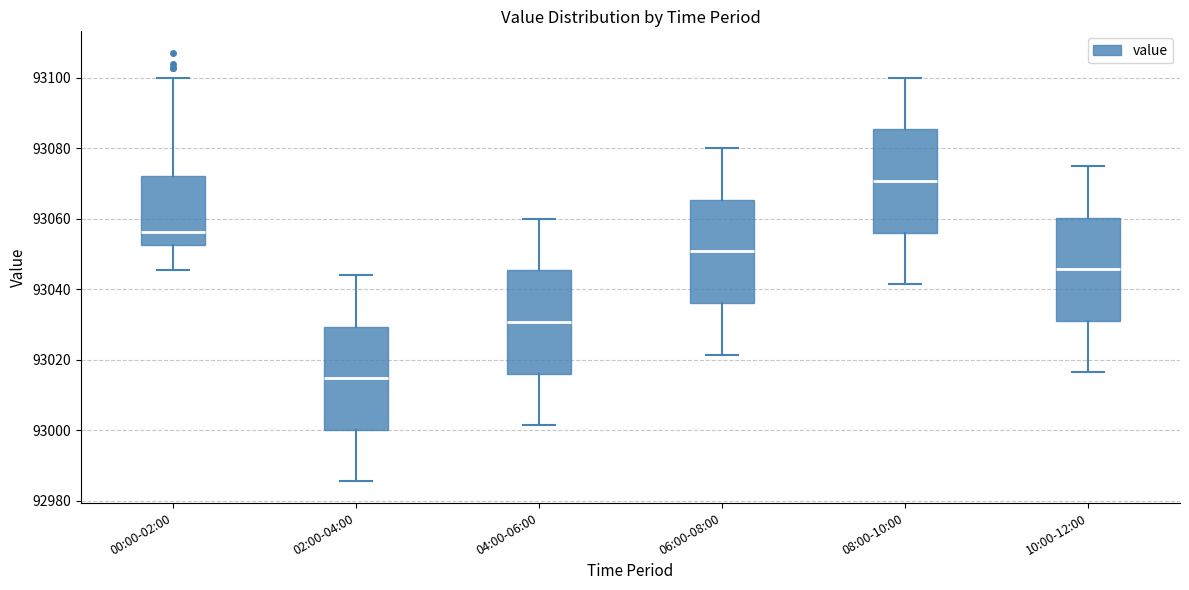

Which box has the lowest median line?

02:00-04:00